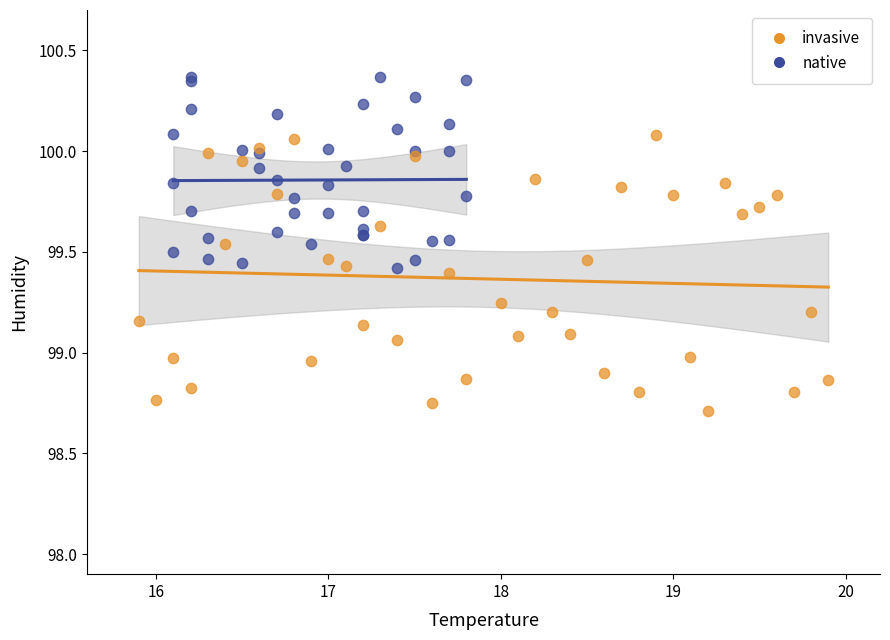

Which series has the largest Y range (max minus min)?

invasive